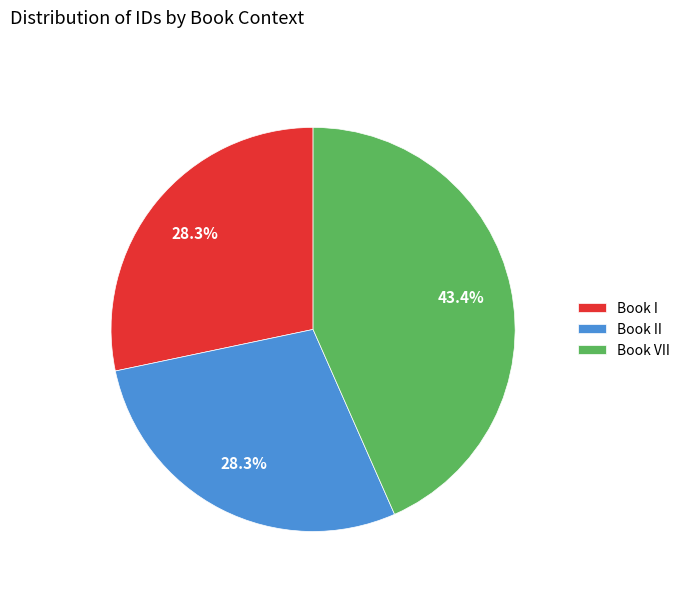

How many slices are in this pie chart?

3